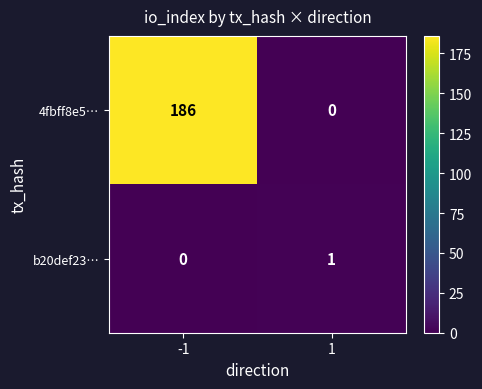

Reading left to right, list all the values displayed in this chart.

4fbff8e5…: -1=186	1=0
b20def23…: -1=0	1=1